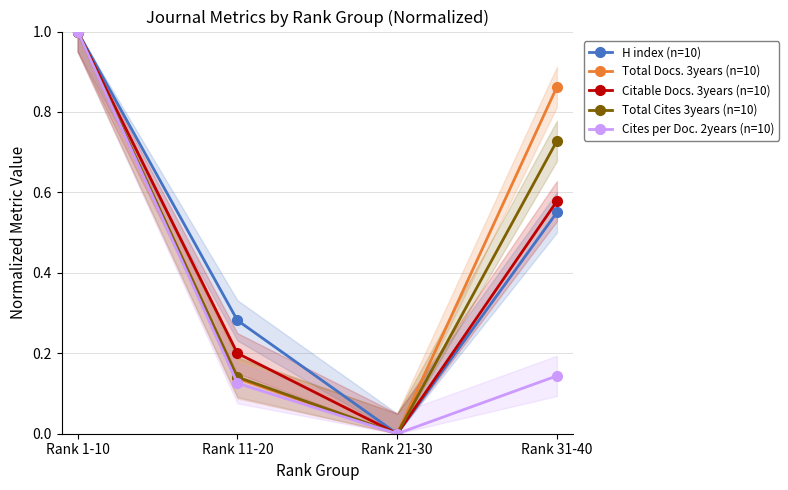

How many positive values does the H index (n=10) series have?

3